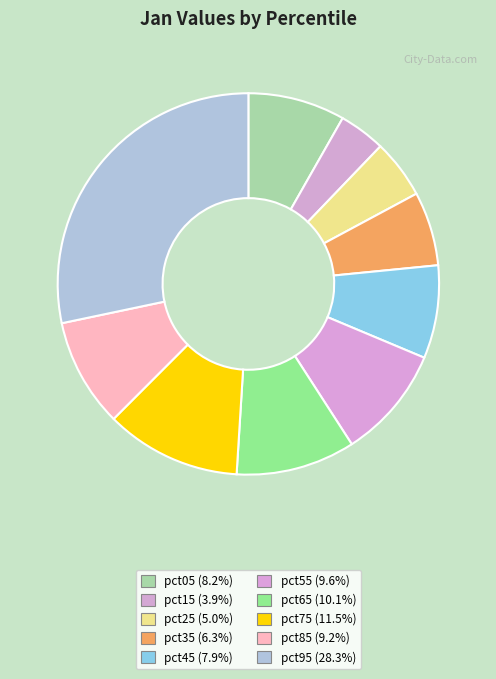

How many slices are in this pie chart?

10